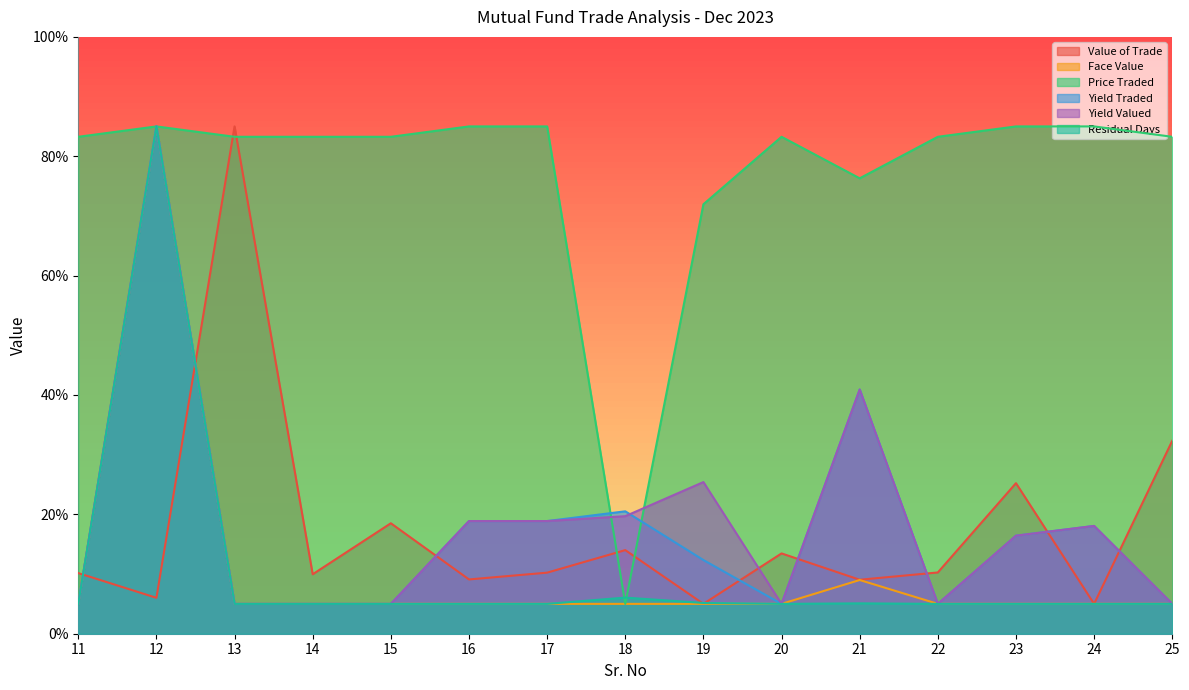

Reading right to left, extract all data points from this chart.

Value of Trade: 25=32.3	24=5.0	23=25.2	22=10.3	21=9.0	20=13.5	19=5.0	18=14.0	17=10.2	16=9.1	15=18.5	14=10.0	13=85.0	12=6.0	11=10.2
Face Value: 25=5.0	24=5.0	23=5.0	22=5.0	21=9.0	20=5.0	19=5.0	18=5.0	17=5.0	16=5.0	15=5.0	14=5.0	13=5.0	12=85.0	11=5.0
Price Traded: 25=83.3	24=85.0	23=85.0	22=83.3	21=76.3	20=83.3	19=72.0	18=5.0	17=85.0	16=85.0	15=83.3	14=83.3	13=83.3	12=85.0	11=83.3
Yield Traded: 25=5.0	24=18.1	23=16.4	22=5.0	21=40.9	20=5.0	19=12.3	18=20.5	17=18.9	16=18.9	15=5.0	14=5.0	13=5.0	12=85.0	11=5.0
Yield Valued: 25=5.0	24=18.1	23=16.4	22=5.0	21=40.9	20=5.0	19=25.4	18=19.7	17=18.9	16=18.9	15=5.0	14=5.0	13=5.0	12=85.0	11=5.0
Residual Days: 25=5.0	24=5.0	23=5.0	22=5.0	21=5.1	20=5.0	19=5.2	18=6.1	17=5.0	16=5.0	15=5.0	14=5.0	13=5.0	12=85.0	11=5.0